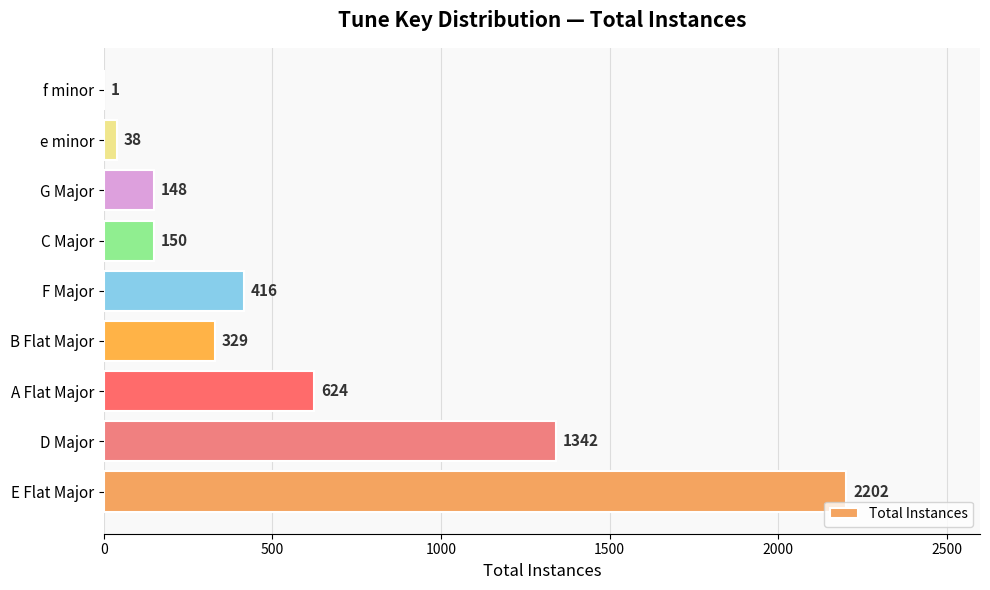

Reading bottom to top, transcribe all the data shown in this chart.

E Flat Major=2202	D Major=1342	A Flat Major=624	B Flat Major=329	F Major=416	C Major=150	G Major=148	e minor=38	f minor=1